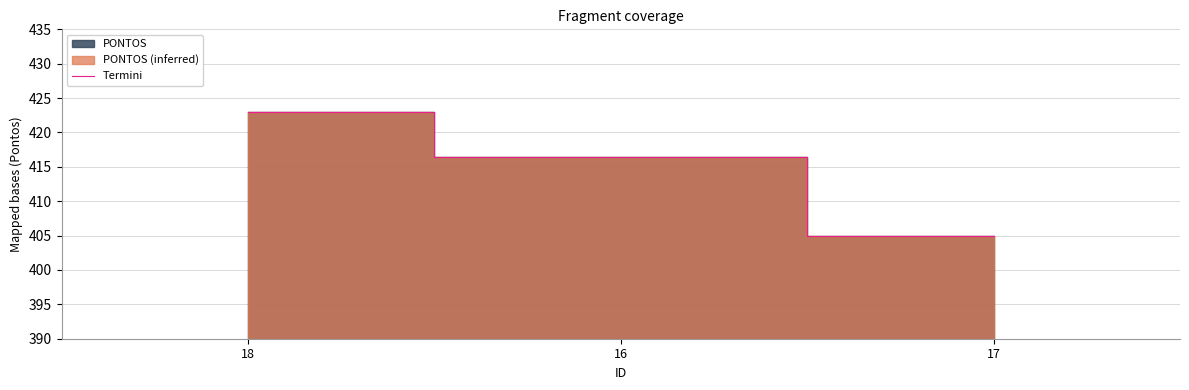

What is the label of the 3rd point from the right?

18